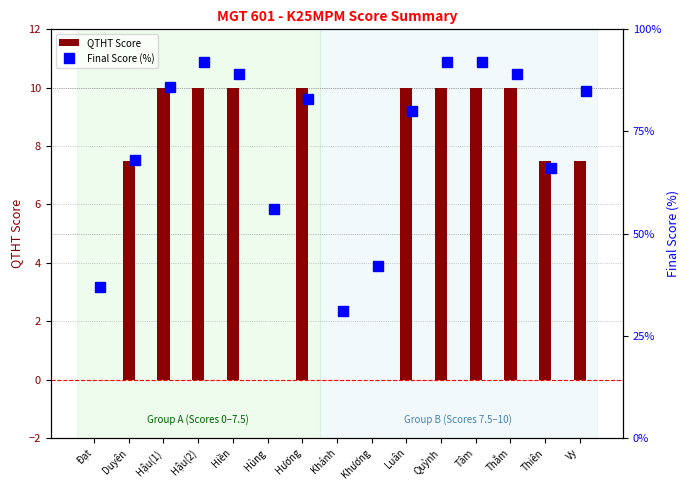

How many distinct data groups are displayed?

2